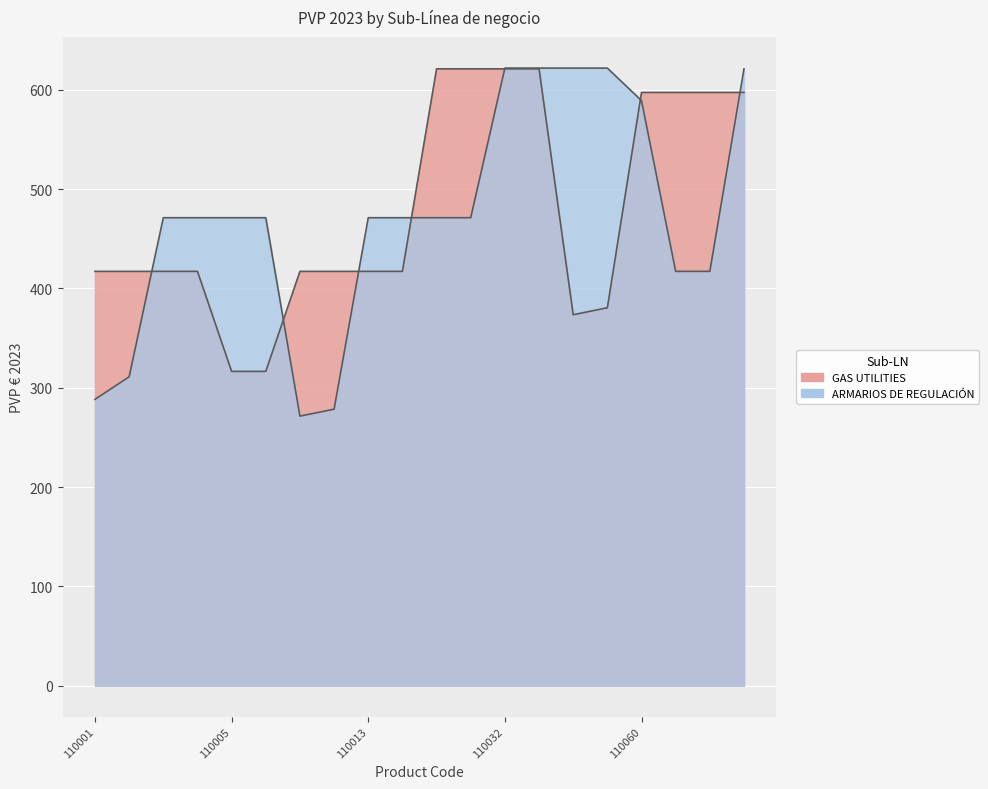

Is the value of ARMARIOS DE REGULACIÓN at 110013 greater than the value of GAS UTILITIES at 110001?

Yes